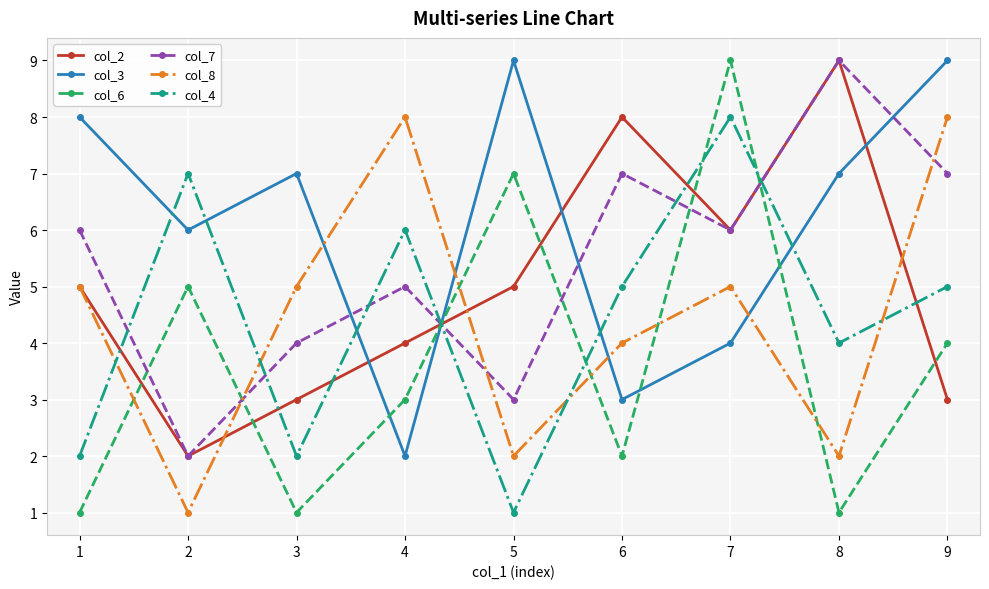

Which series ends up on top after the final intersection of col_6 and col_4?

col_4